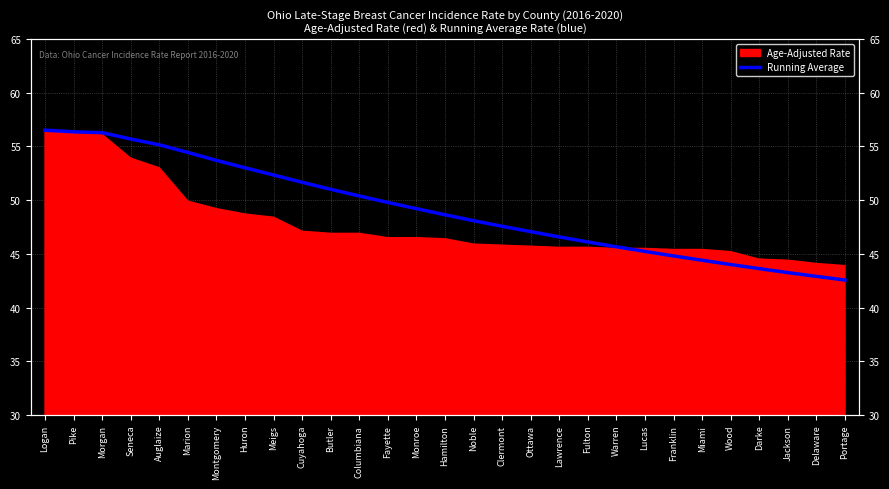

What is the smallest value displayed?

42.6